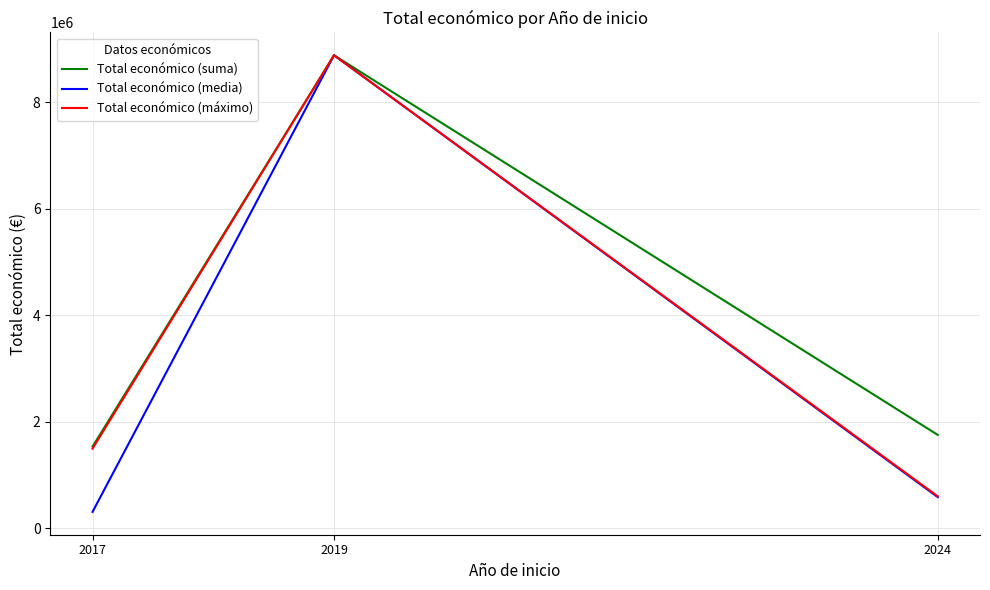

Is it true that Total económico (máximo) equals 666547.2 at 2017?

False